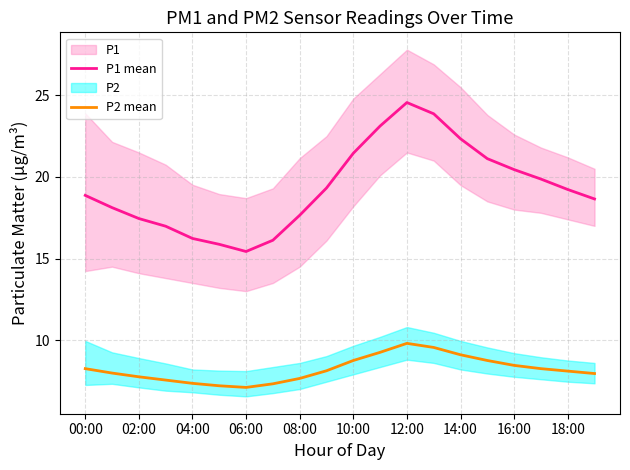

True or false: P2 mean has a value of 14.1 at 10:00.

False